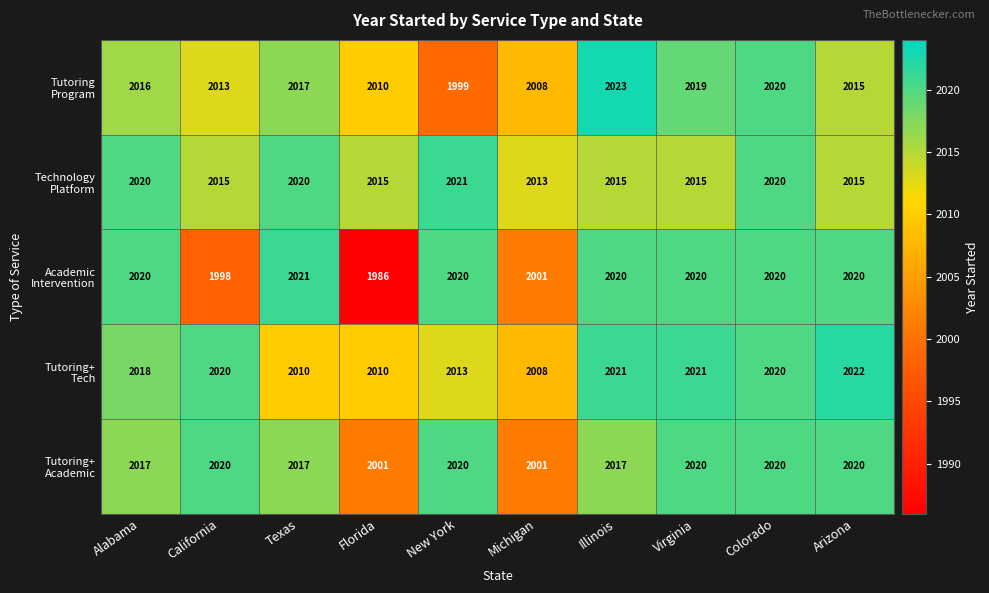

At which category is the sum across all series the highest?

Colorado